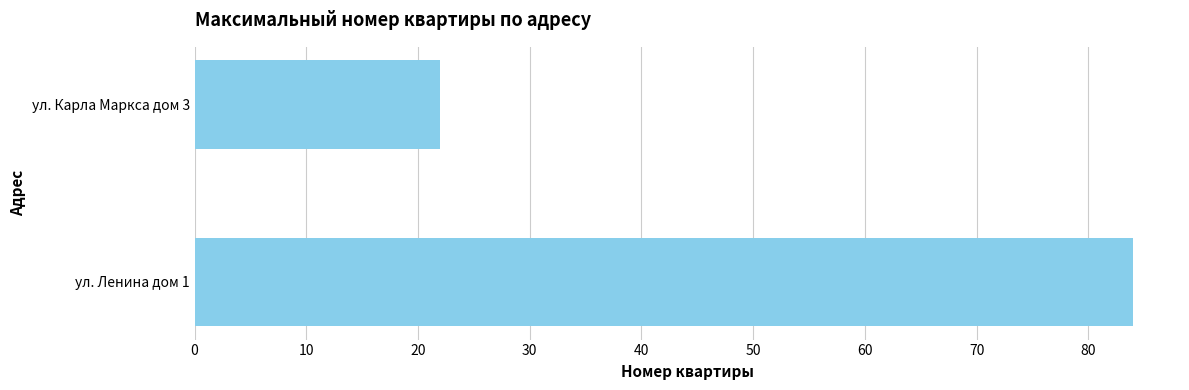

How many data points are less than 84?

1